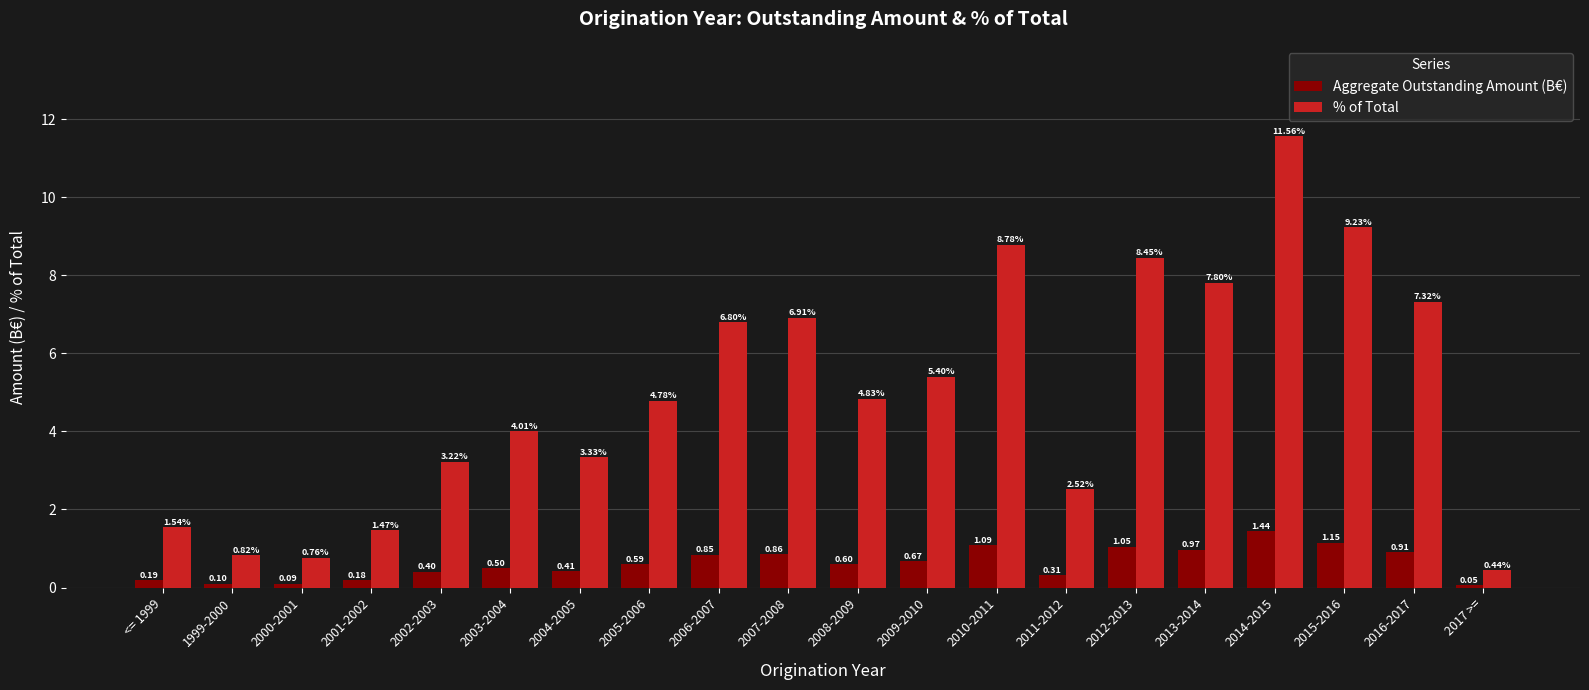

Which label corresponds to the largest value in the chart?

2014-2015